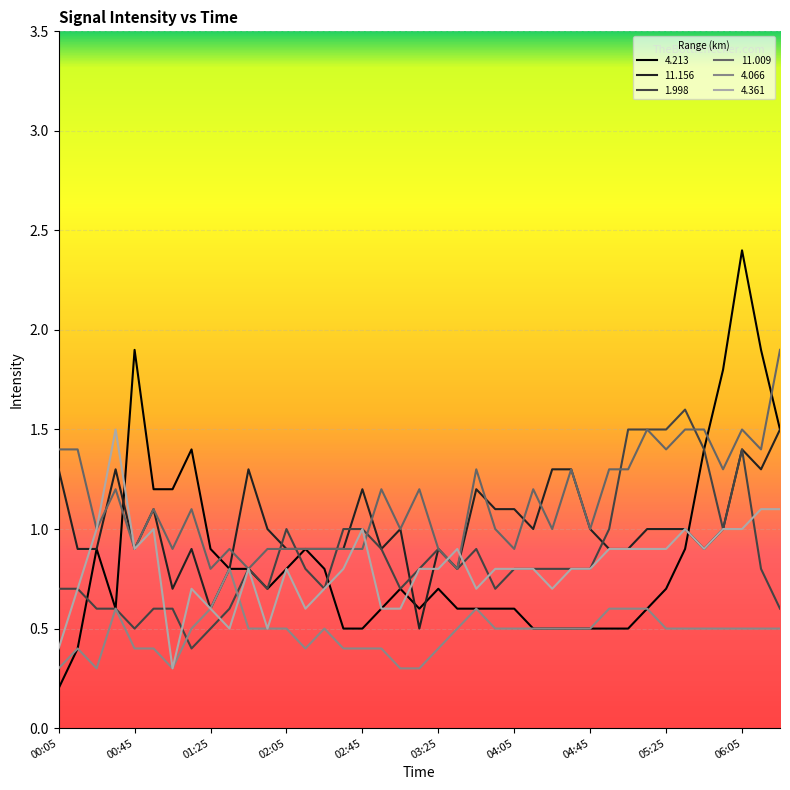

Which series has the widest spread of values?

4.213